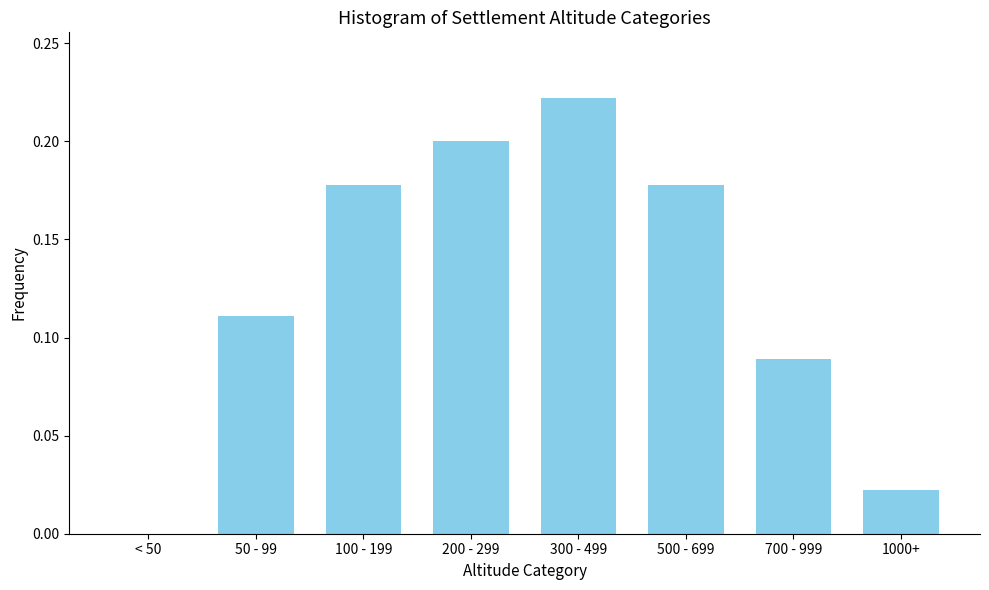

What is the change in value from < 50 to 700 - 999?

+0.1